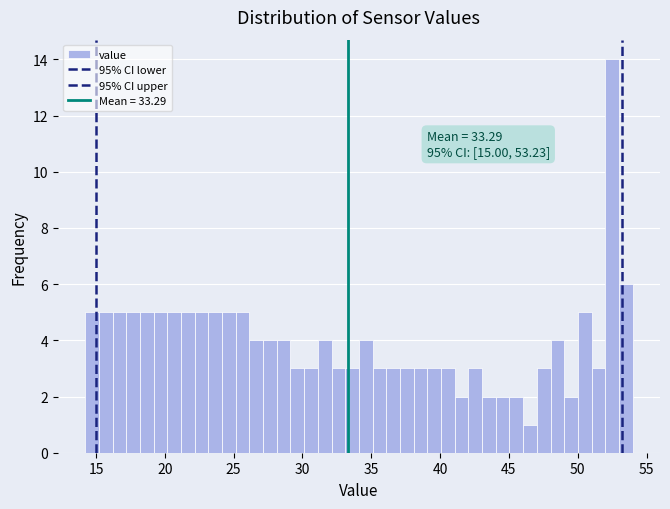

Read against the x-axis, roughly where is the centre of the tallest bar?

52.5